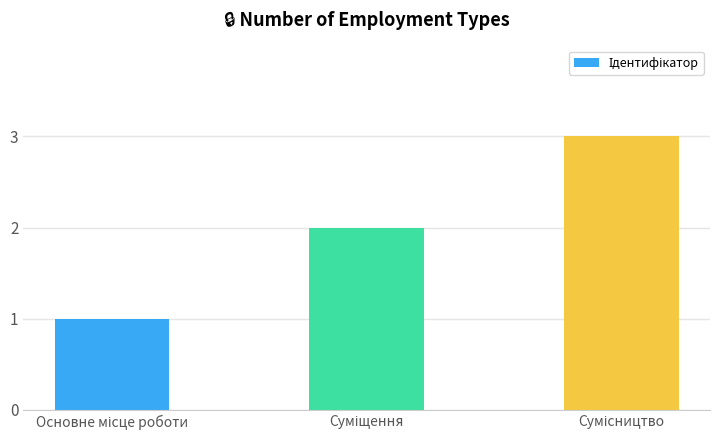

What is the sum of all values?

6